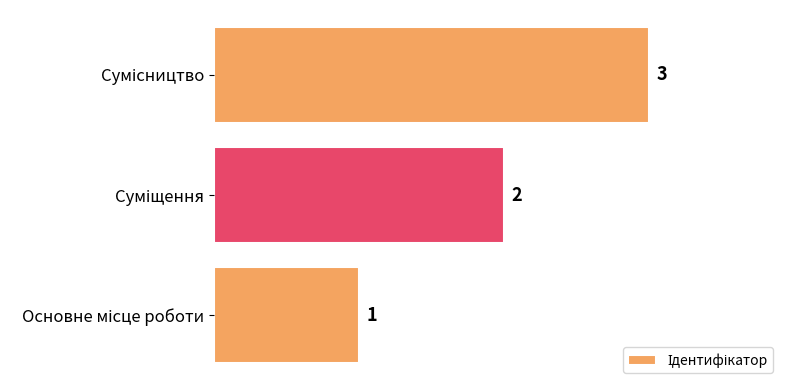

What is the difference between the second highest and minimum values?

1